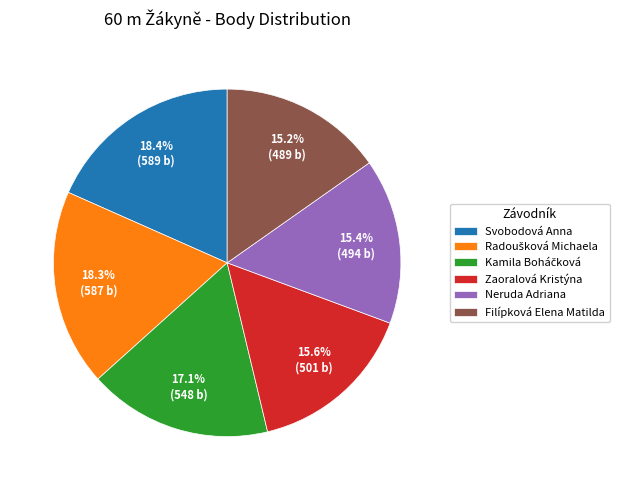

Count the number of slices in the pie.

6